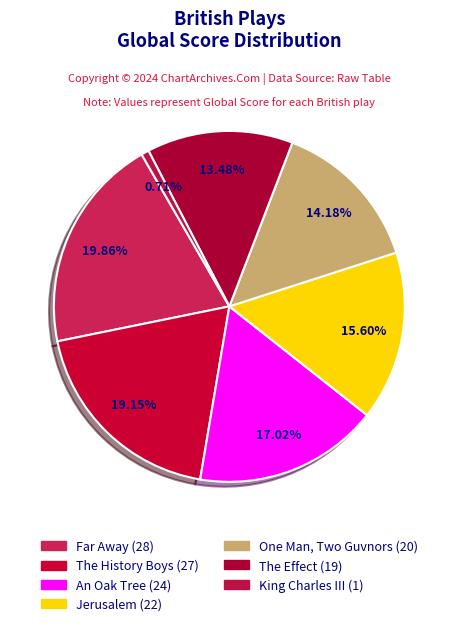

Which slice is the smallest?

King Charles III (1)